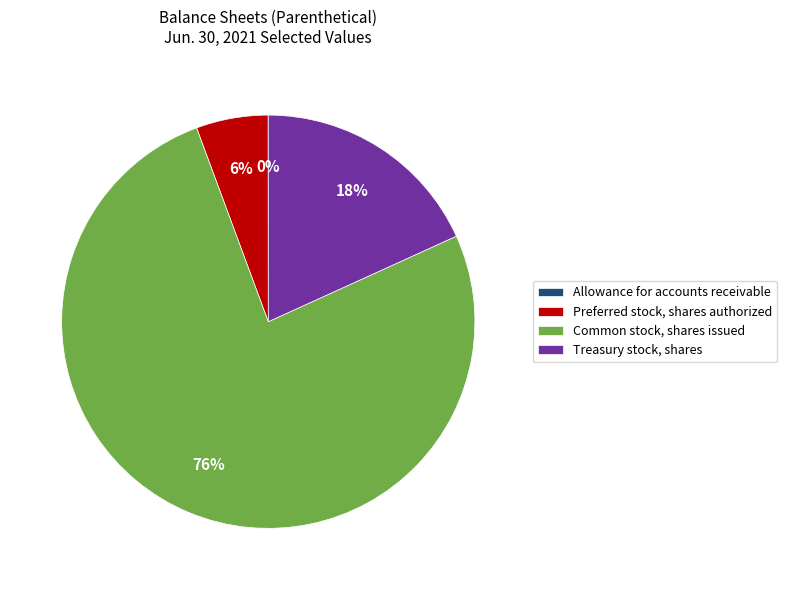

What is the ratio of the value at Common stock, shares issued to the value at Treasury stock, shares?

4.2